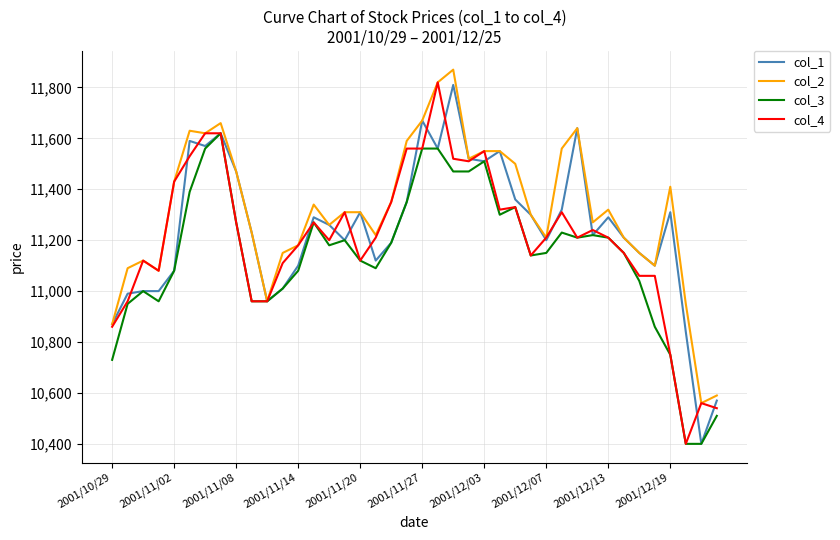

What is the minimum value for col_3?

10400